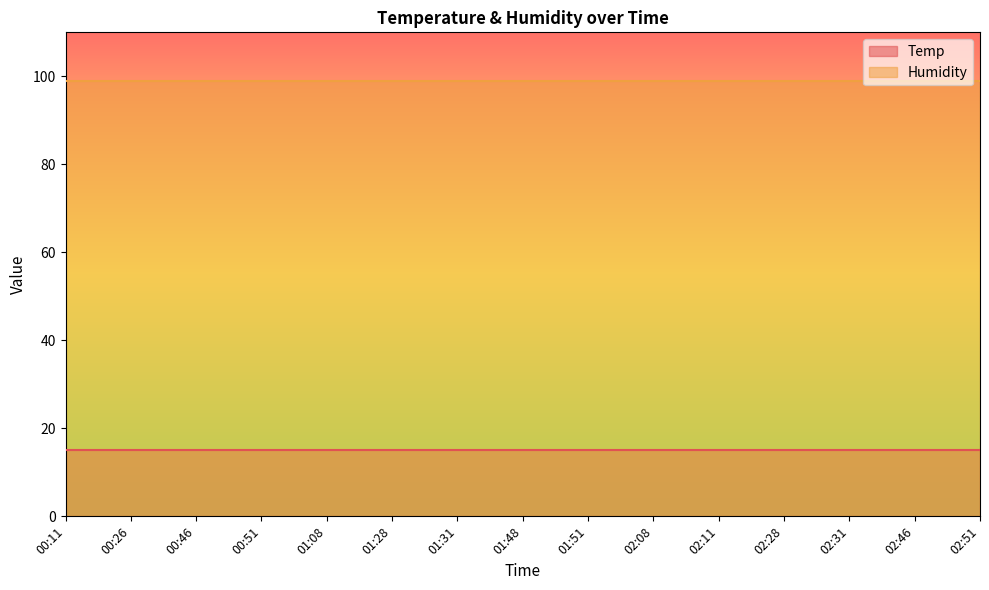

Which series changed the most between 01:31 and 02:51?

Temp